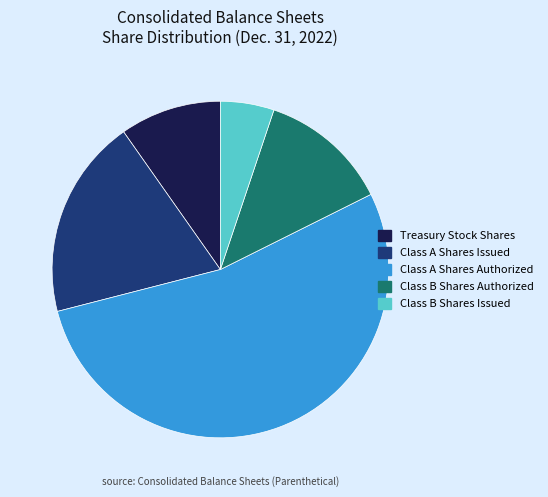

Which category has the biggest portion of the pie?

Class A Shares Authorized